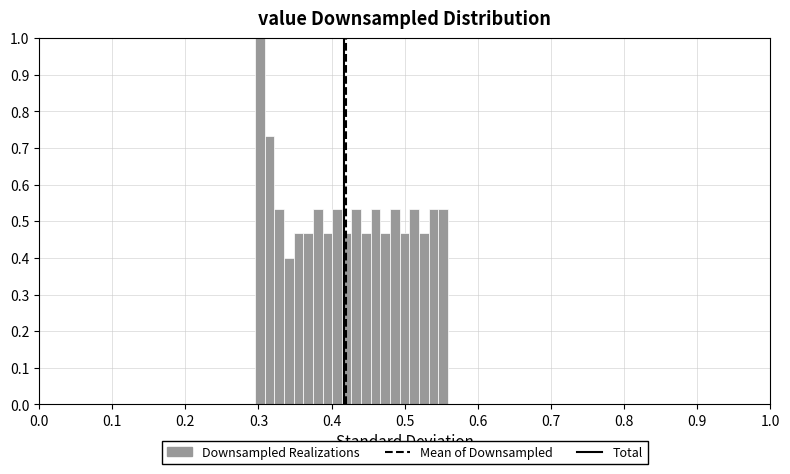

Around what value on the x-axis is the tallest bar? Give the approximate position of its centre, as read against the axis.

0.30